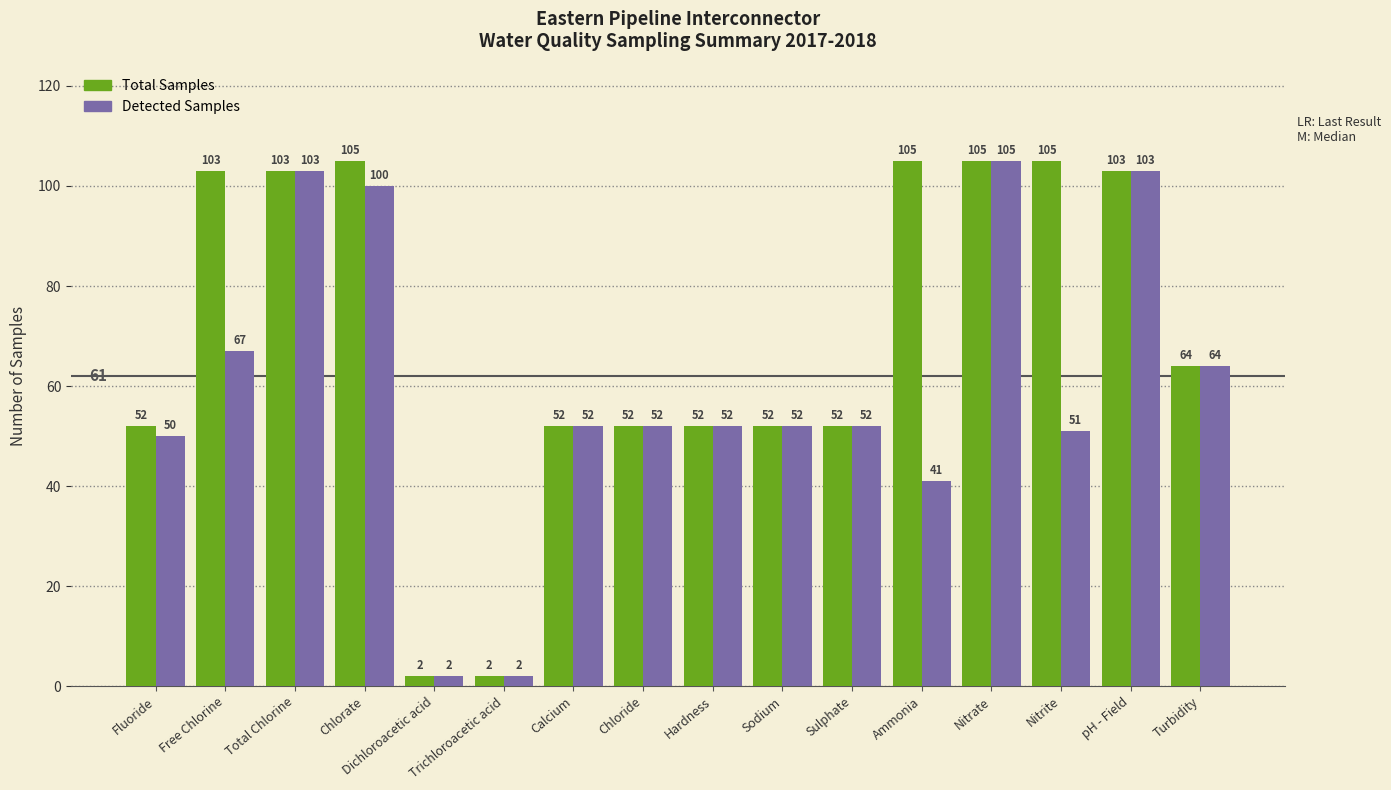

Between Chlorate and Dichloroacetic acid, which series saw the biggest shift?

Total Samples